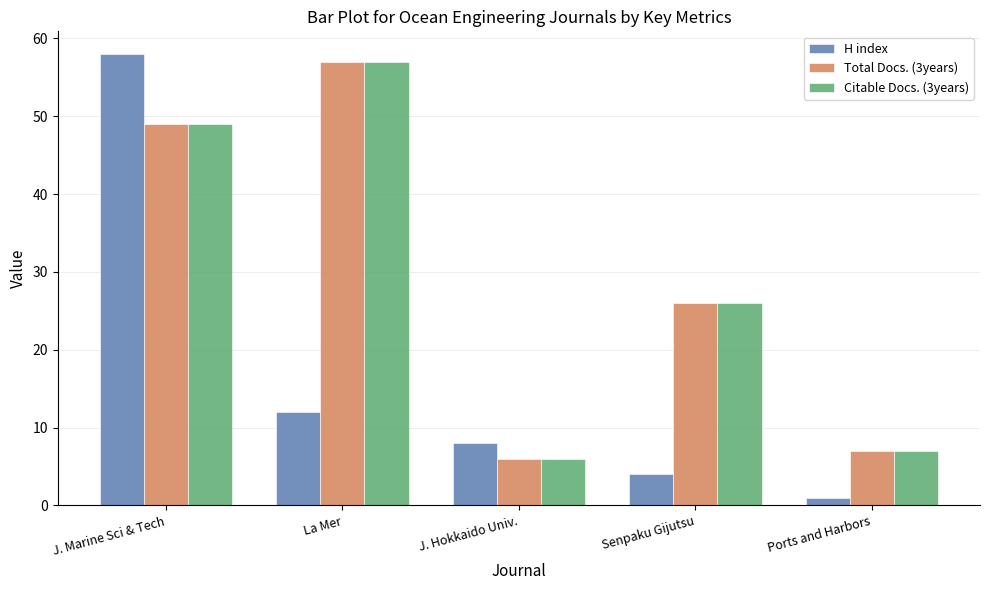

Where does the Citable Docs. (3years) series first go above 26?

J. Marine Sci & Tech